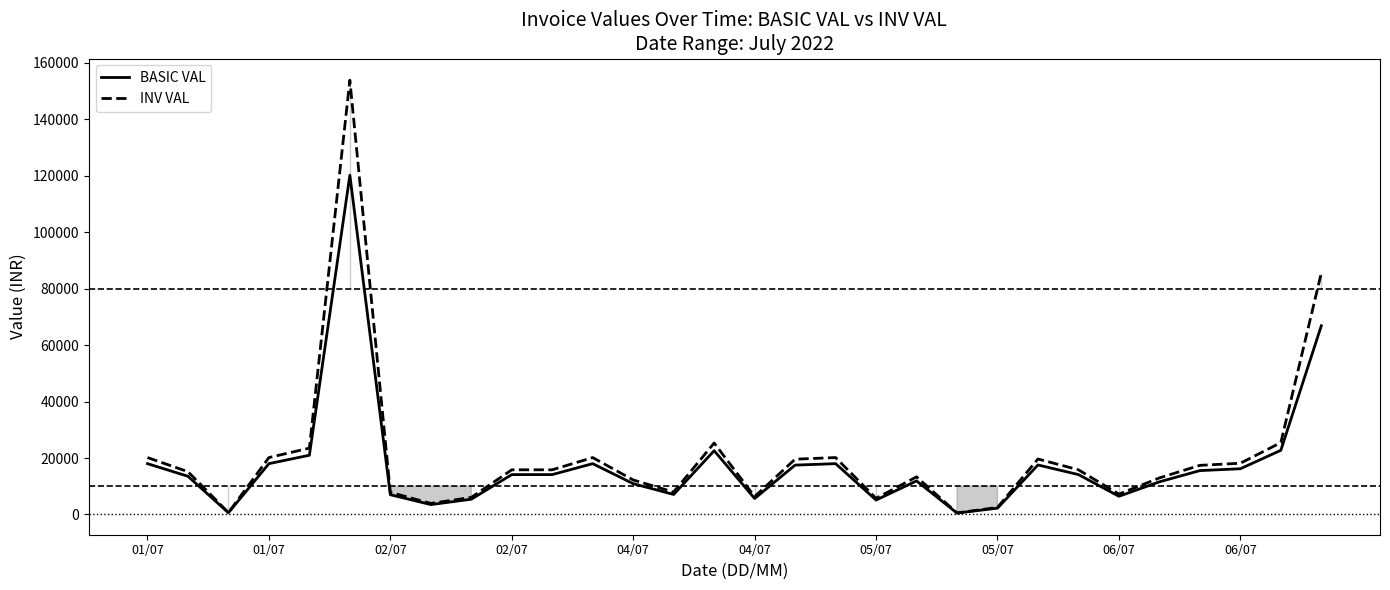

Does the chart display data point markers on the line(s)?

No